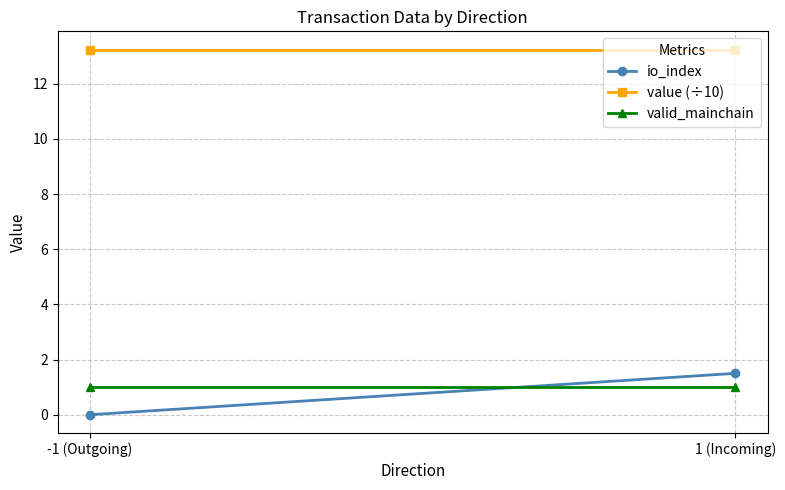

Between -1 (Outgoing) and 1 (Incoming), which is larger?

1 (Incoming)